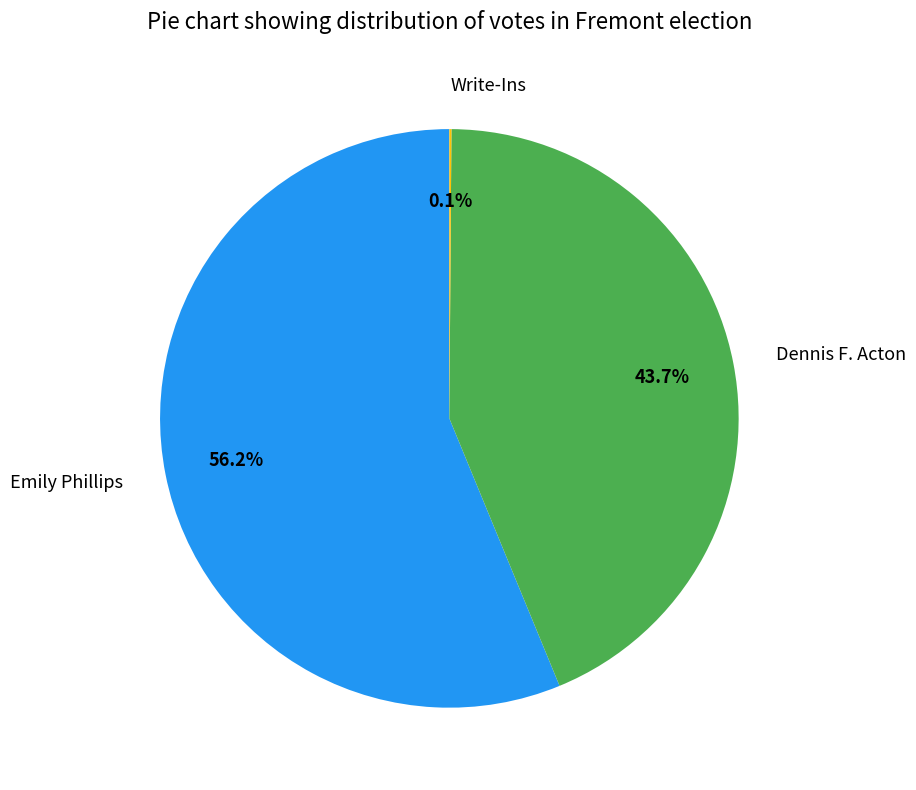

Does Dennis F. Acton account for over 50% of the chart?

No